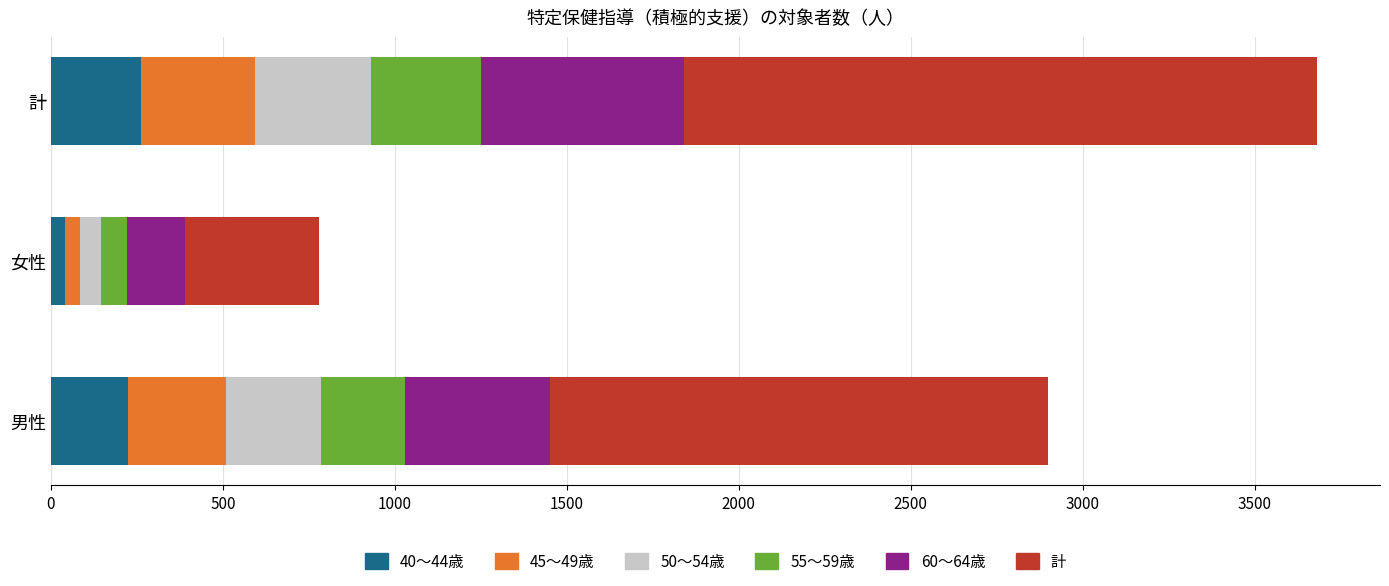

What are all the series names shown in the legend?

40～44歳, 45～49歳, 50～54歳, 55～59歳, 60～64歳, 計